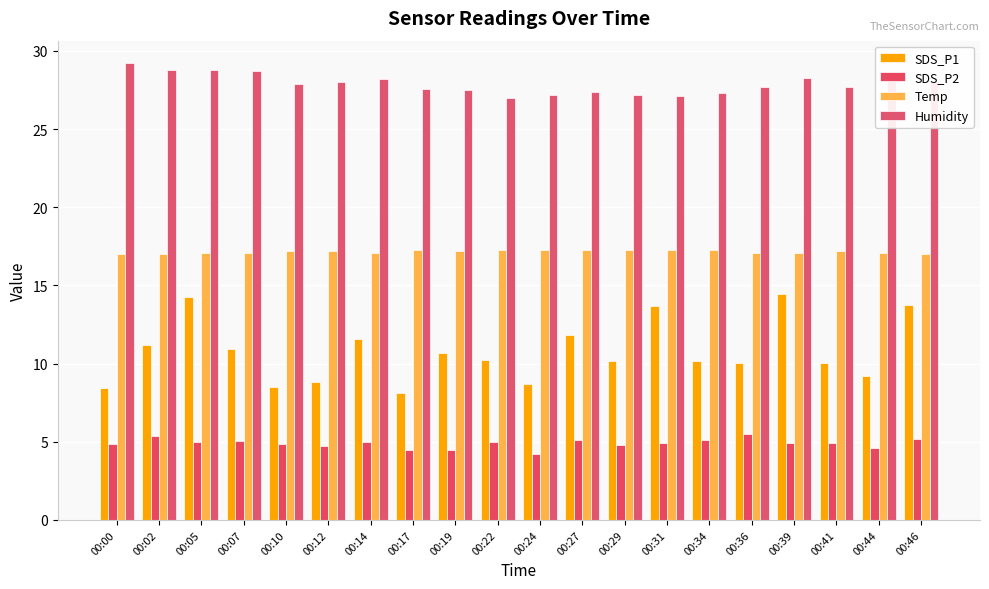

What is the difference between the SDS_P1 values at 00:24 and 00:36?

1.3